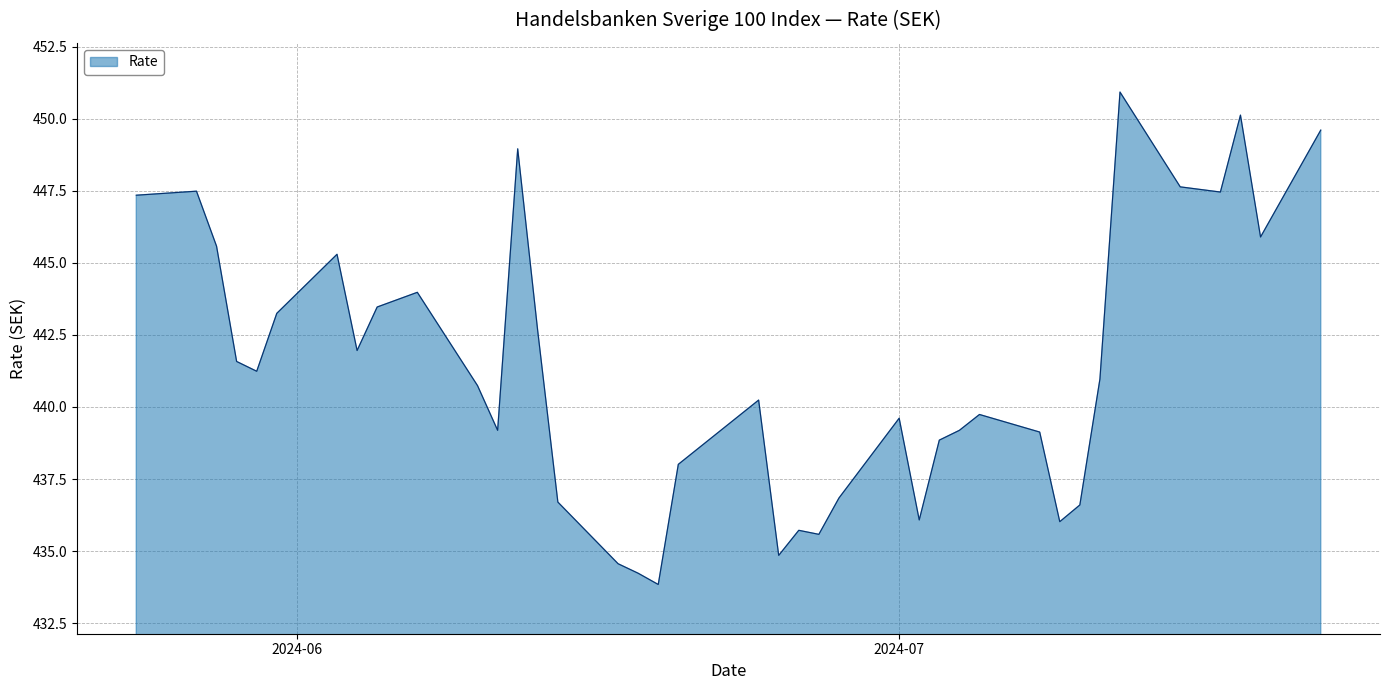

What is the minimum value shown in the chart?

433.8